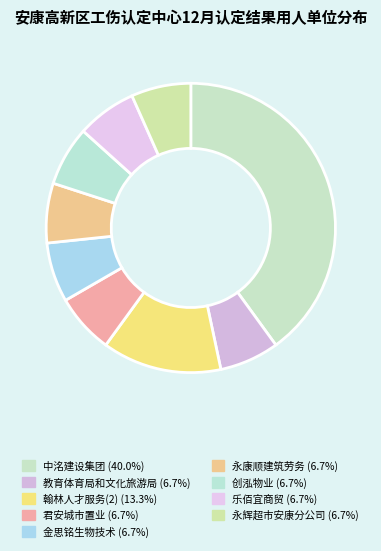

Count the number of slices in the pie.

9